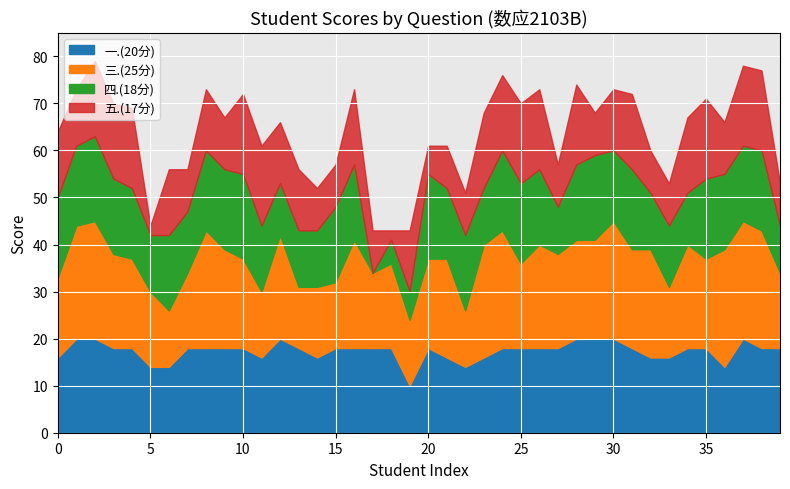

True or false: 五.(17分) has a value of 14 at 2131110325.

False